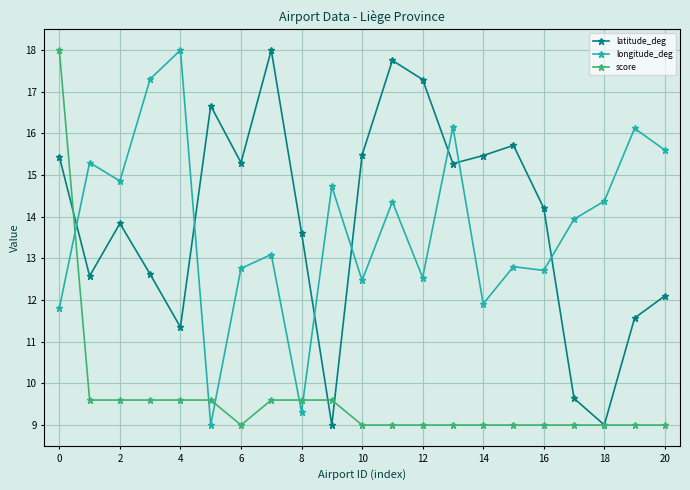

After their last crossing, which series has the higher values: latitude_deg or score?

latitude_deg